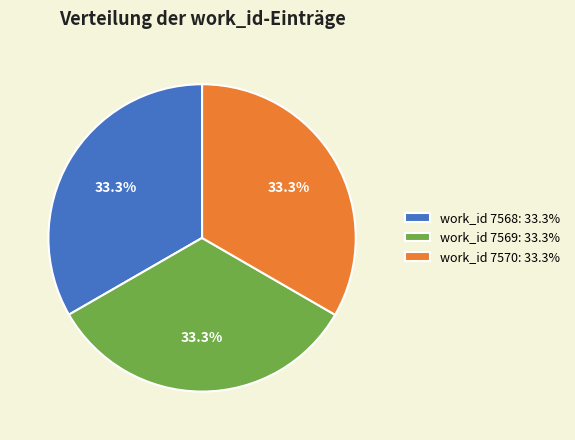

Is there a majority slice in this chart?

No